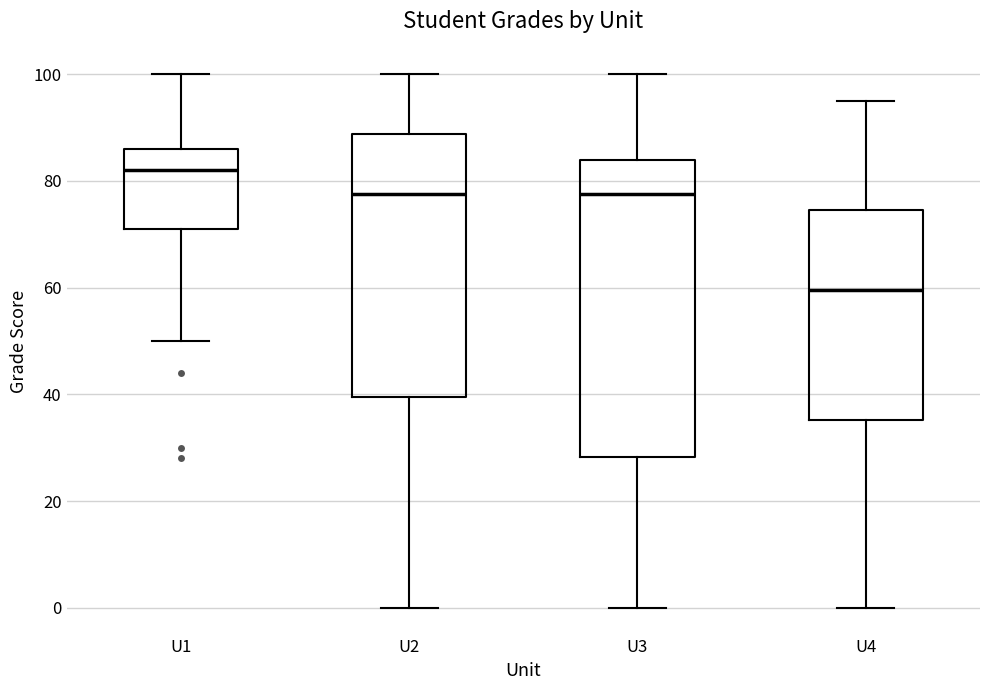

Reading left to right, transcribe this box plot: for each box, give where its median line is, the range the box spans, and where its two whiskers end, as read against the y-axis. The values are not printed on the chart, so give them approximately, as read against the axis.

U1: median 82, box 72 to 86, whiskers 50 to 100
U2: median 78, box 40 to 88, whiskers 0 to 100
U3: median 78, box 28 to 84, whiskers 0 to 100
U4: median 60, box 36 to 74, whiskers 0 to 96